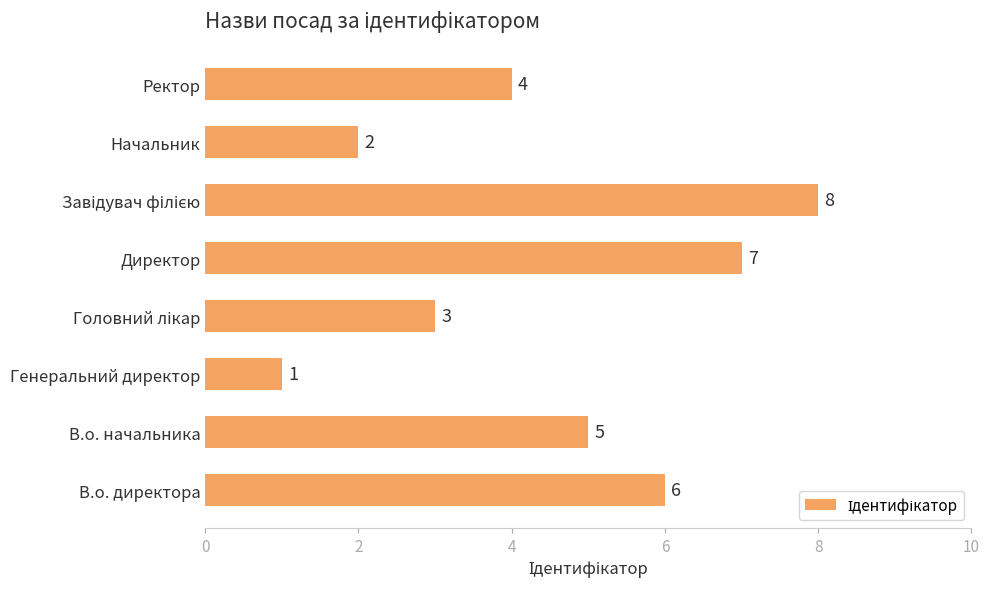

The chart shows a value of 7 at Директор. True or false?

True